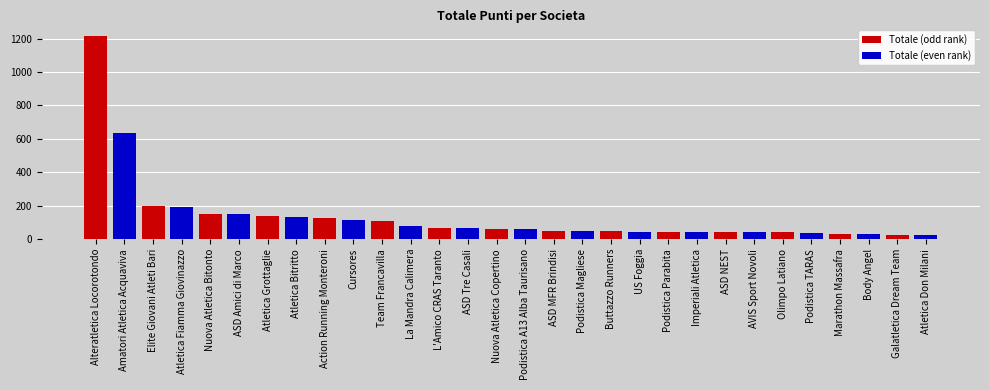

What is the spread (max minus min) of values at Atletica Grottaglie?

6